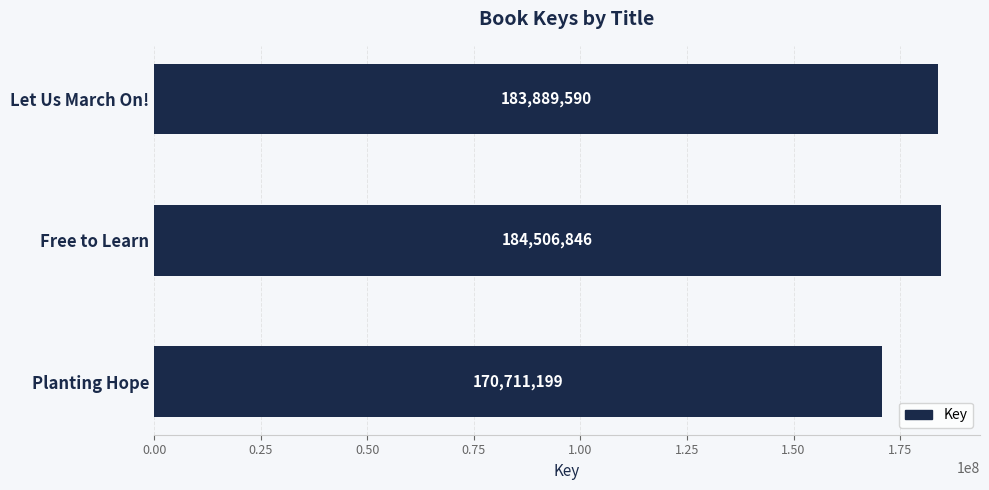

Reading bottom to top, what are all the values shown in this chart?

170711199	184506846	183889590